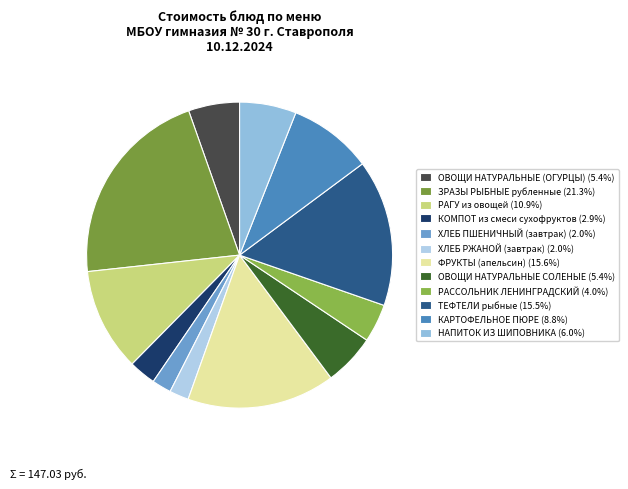

To the nearest percent, what is the average slice percentage?

8%